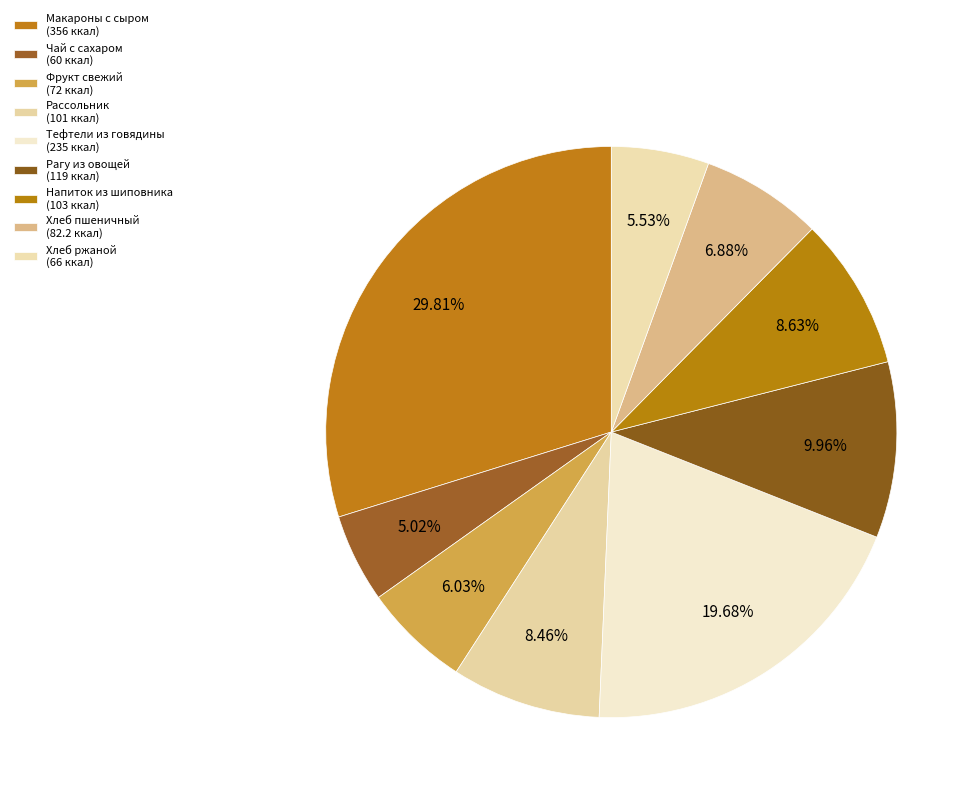

How many slices are in this pie chart?

9